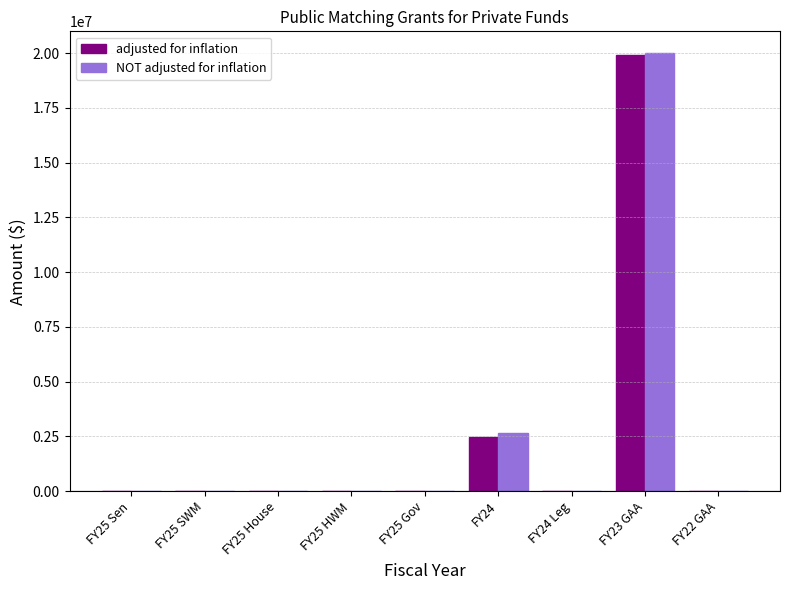

The NOT adjusted for inflation series shows 0 at FY24 Leg. True or false?

True